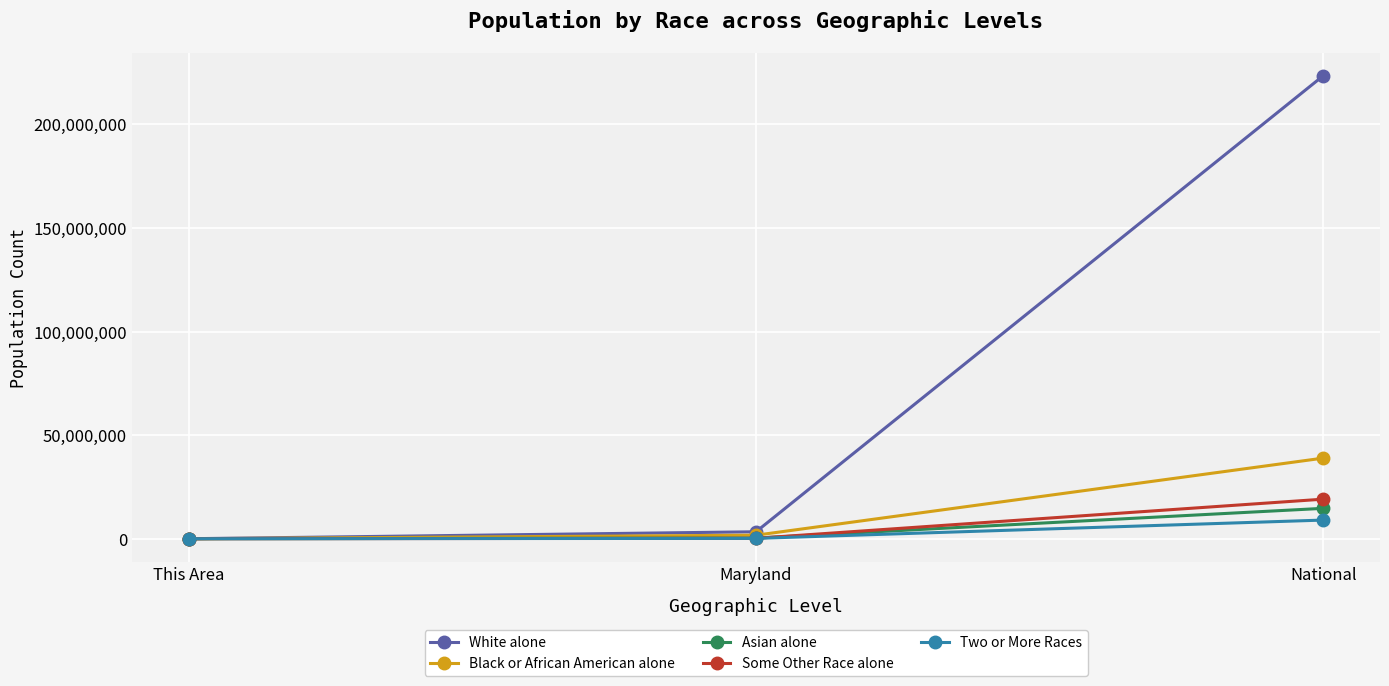

What is the label of the 3rd point from the right?

This Area